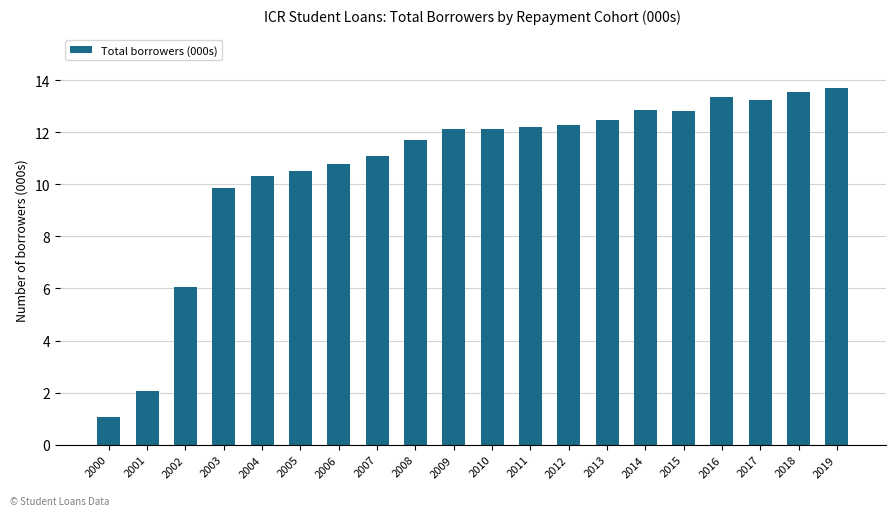

What is the sum of all values?

214.1